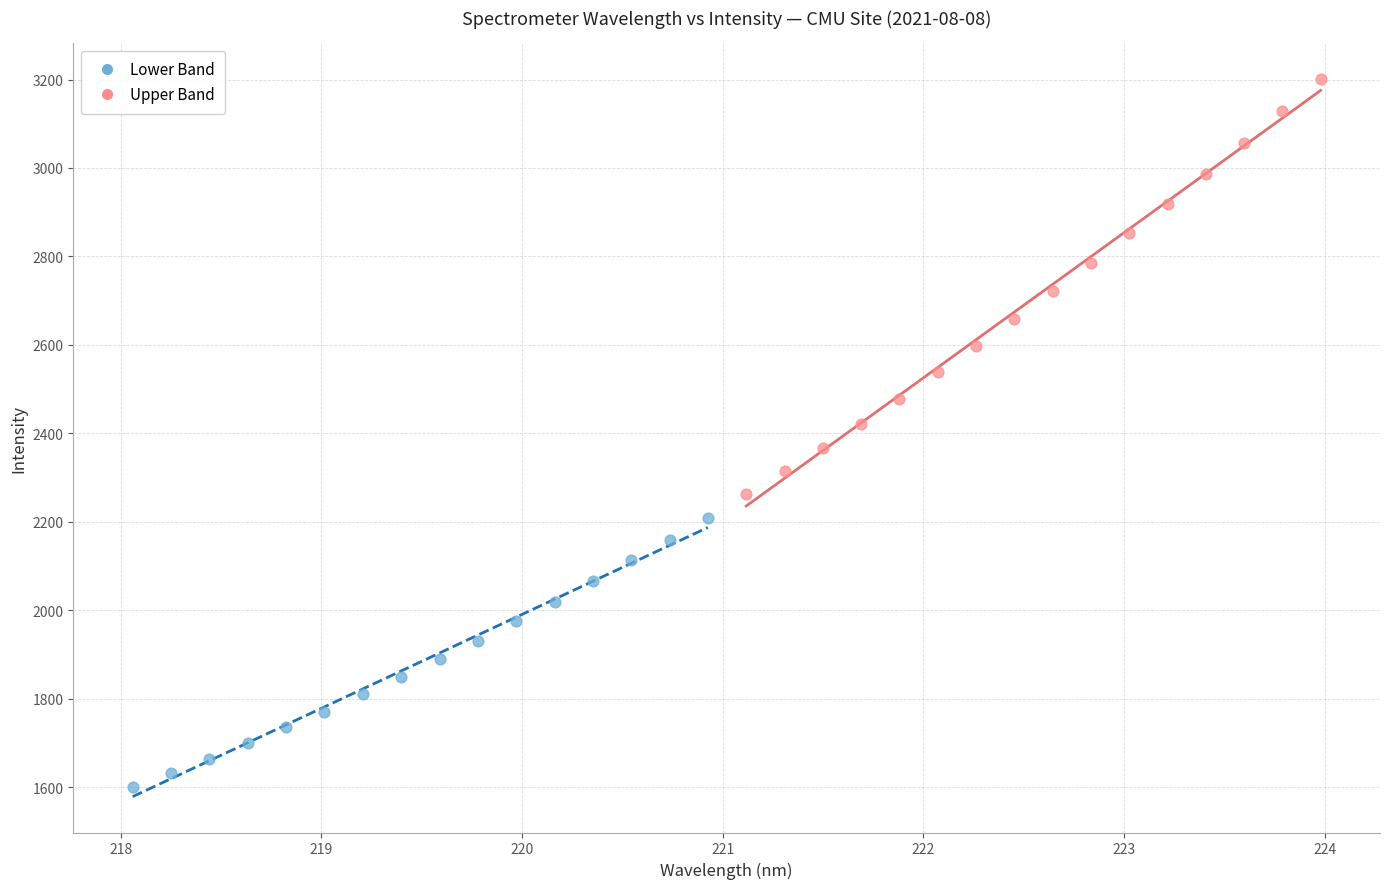

Which series has the largest Y range (max minus min)?

Upper Band